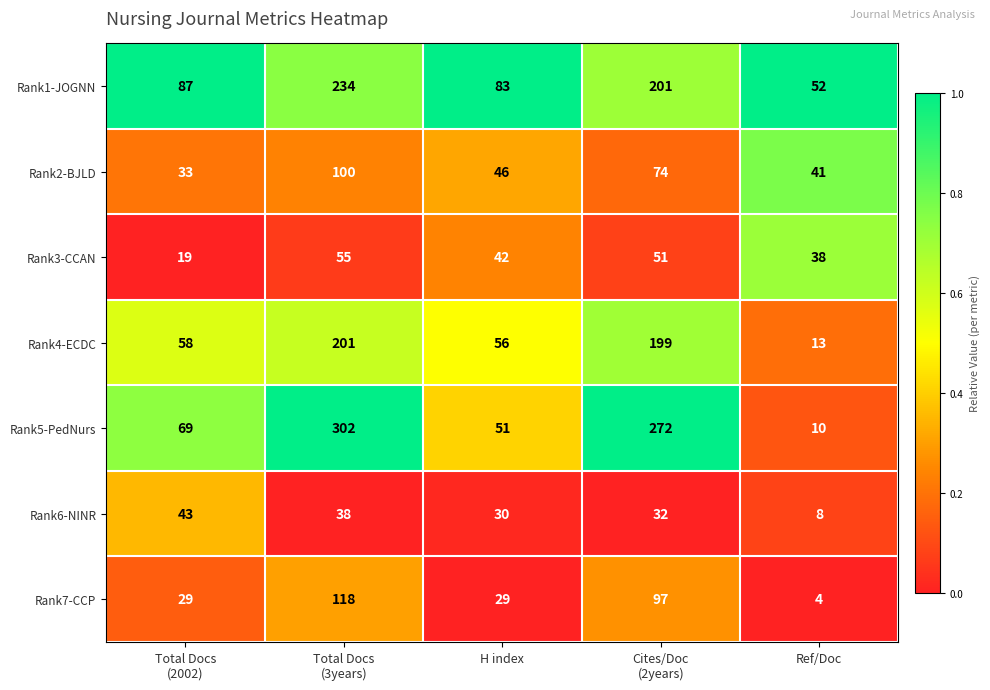

How many categories are shown in the chart?

5